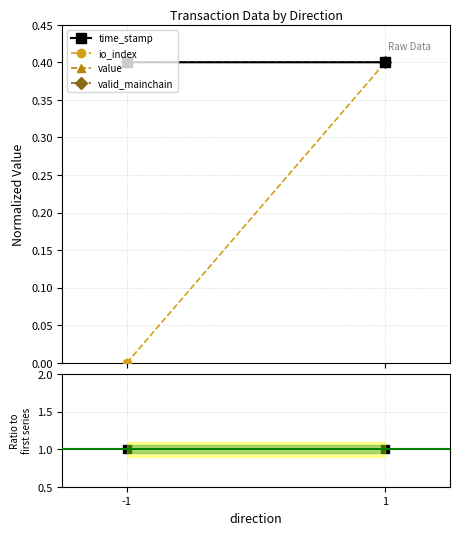

Is it true that valid_mainchain equals 0.0 at 1?

True